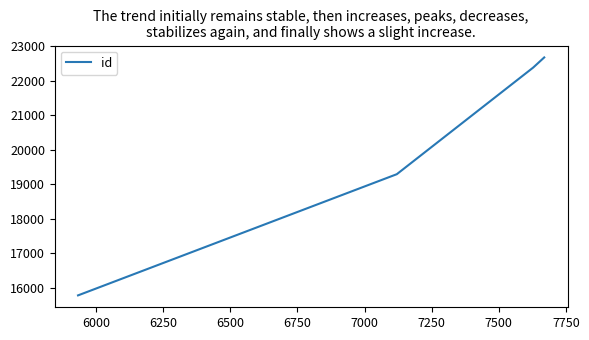

What is the average value?

20033